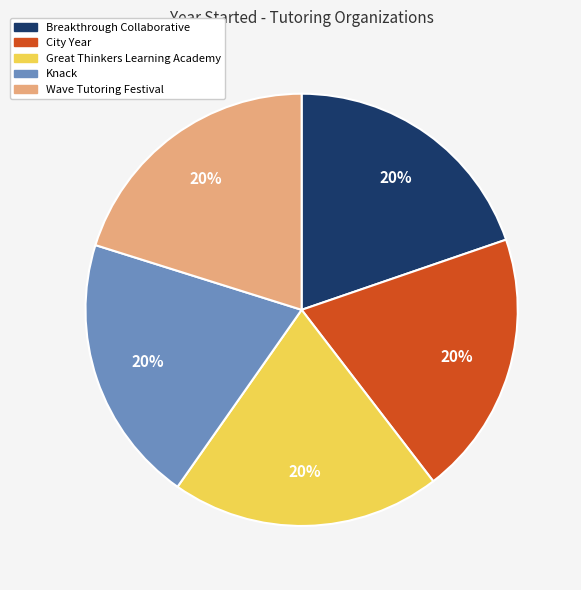

To the nearest percent, what is the average slice percentage?

20%